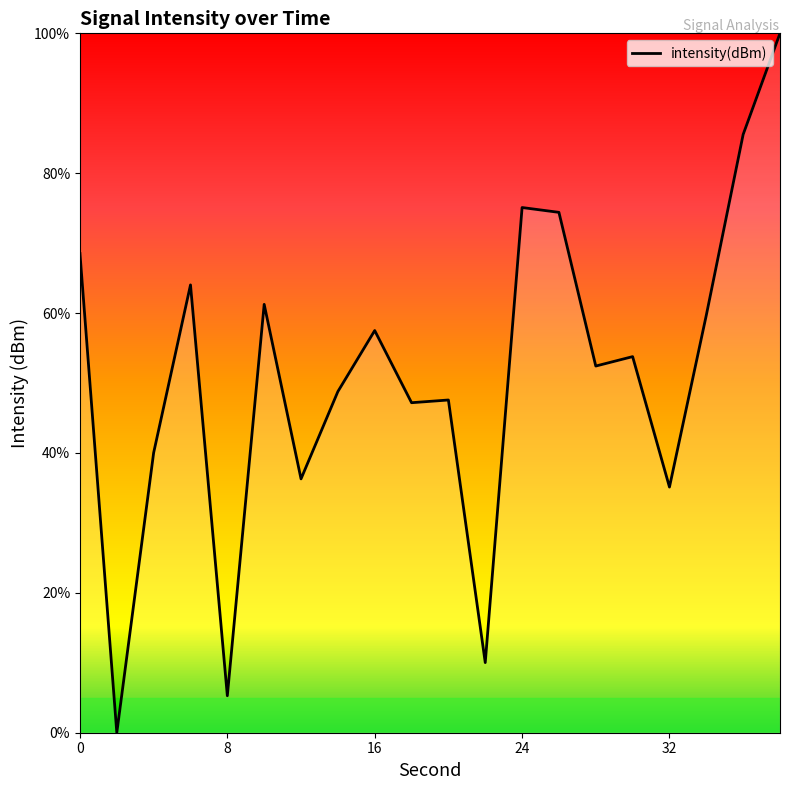

What is the maximum value shown in the chart?

100.0